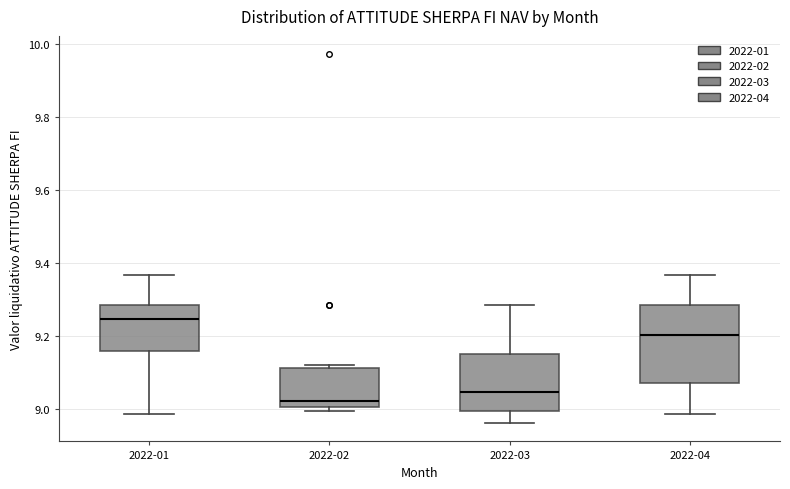

Reading left to right, read every box against the y-axis: the position of its median line, the range the box covers, and the ends of its whiskers. The values are not printed on the chart, so give them approximately, as read against the axis.

2022-01: median 9.24, box 9.16 to 9.28, whiskers 8.98 to 9.36
2022-02: median 9.02, box 9.00 to 9.12, whiskers 9.00 (just below the box's lower edge) to 9.12 (just above the box's upper edge)
2022-03: median 9.04, box 9.00 to 9.16, whiskers 8.96 to 9.28
2022-04: median 9.20, box 9.08 to 9.28, whiskers 8.98 to 9.36